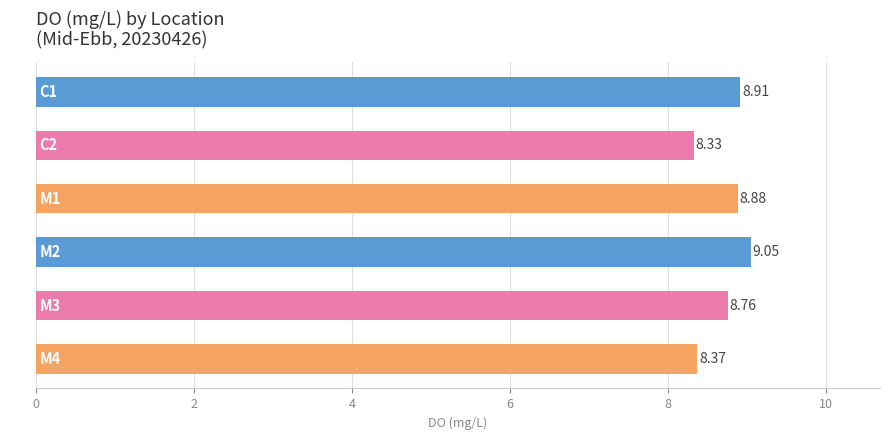

What is the difference between the maximum and second lowest values?

0.7